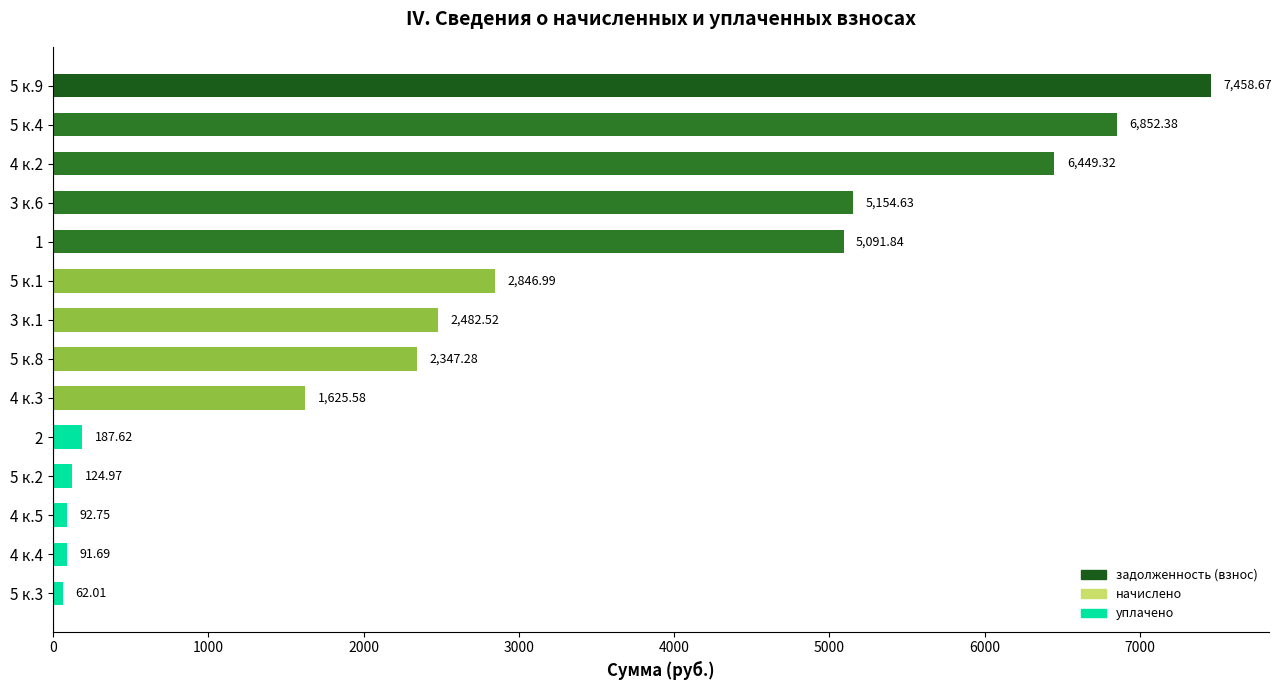

What is the ratio of the value at 4 к.3 to the value at 5 к.8?

0.7